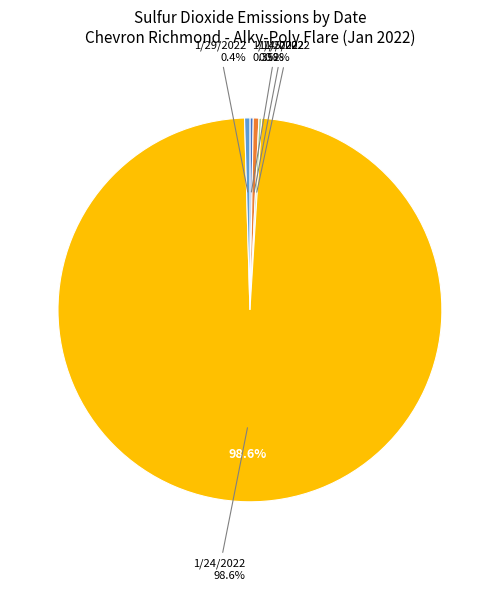

What portion of the pie excludes 1/29/2022?

99.6%